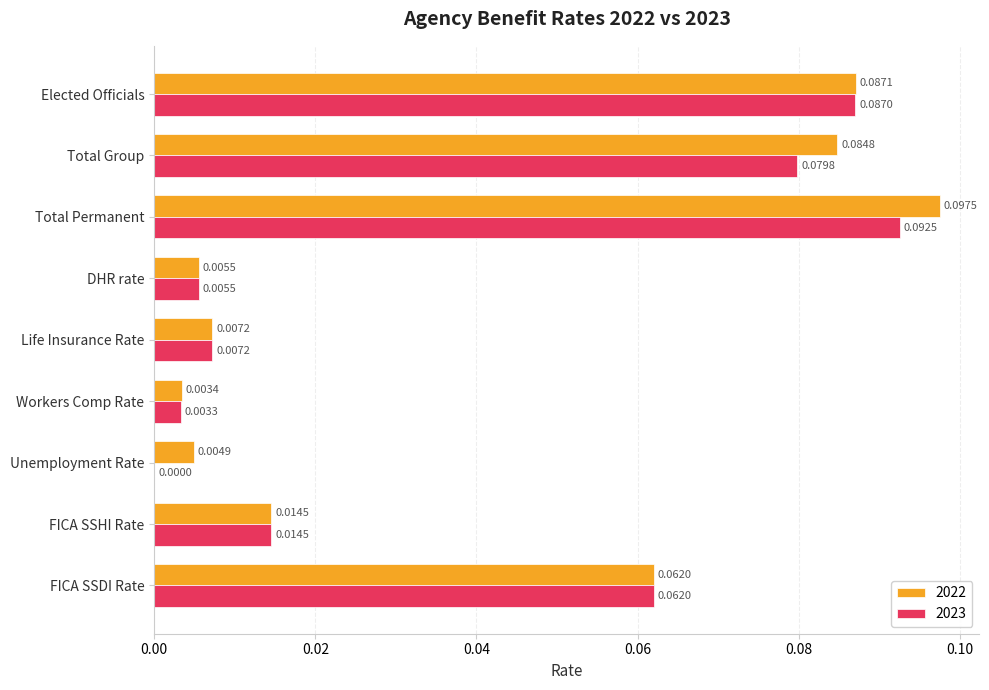

What is the total value across all series at Total Permanent?

0.2